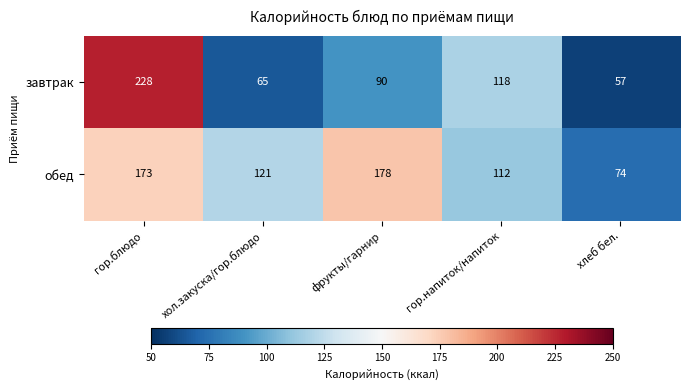

List the series in order of their overall mean, highest first.

обед, завтрак